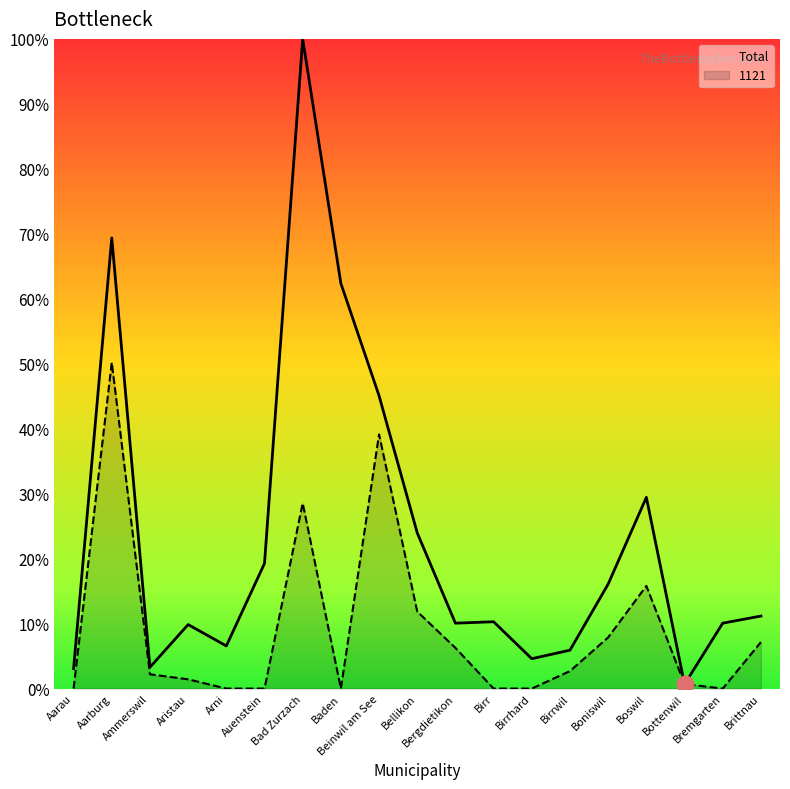

How many intersections are there between 1121 and Total?

2